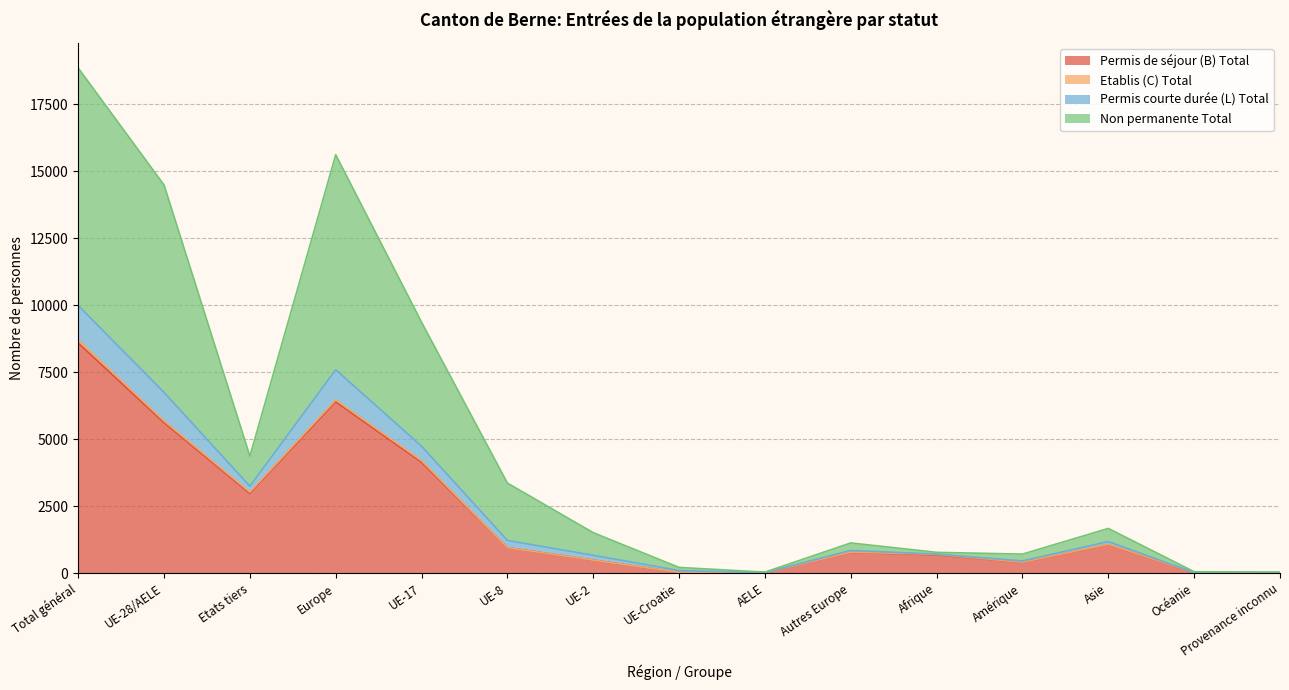

In Permis de séjour (B) Total, how many points are lower than both neighbors (excluding endpoints)?

4